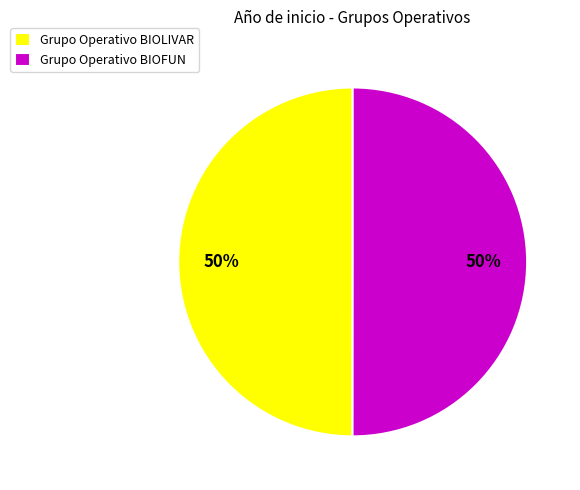

Combined, do Grupo Operativo BIOFUN and Grupo Operativo BIOLIVAR account for over 50%?

Yes